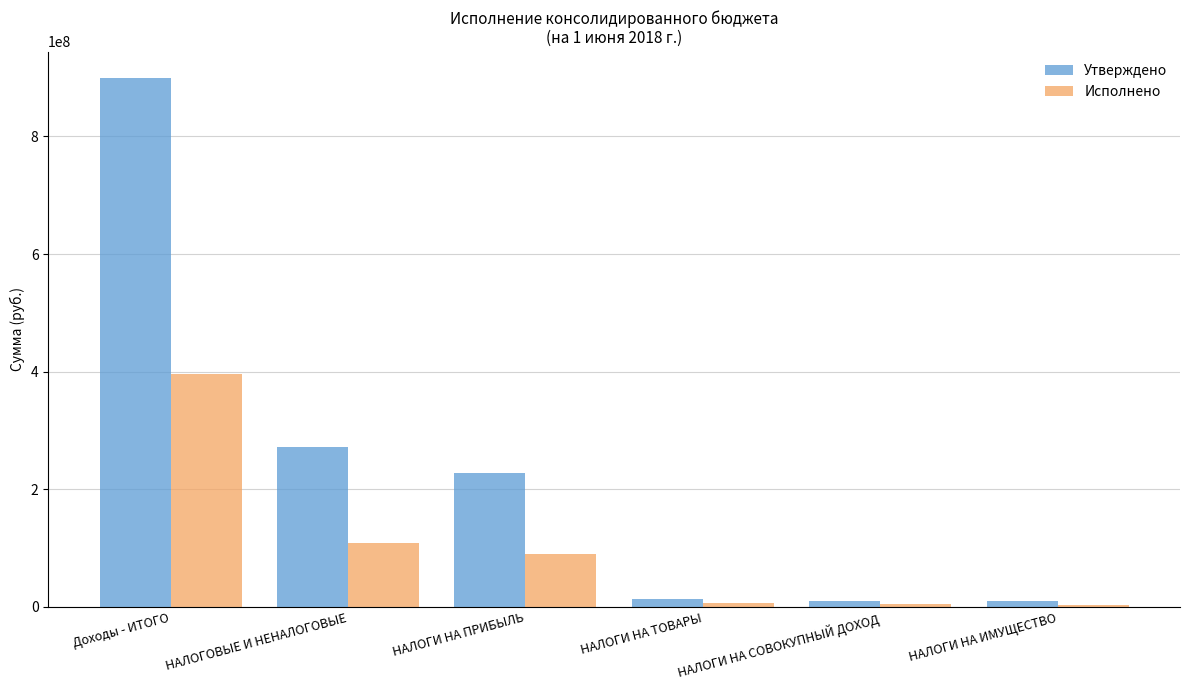

Which series has the widest spread of values?

Утверждено